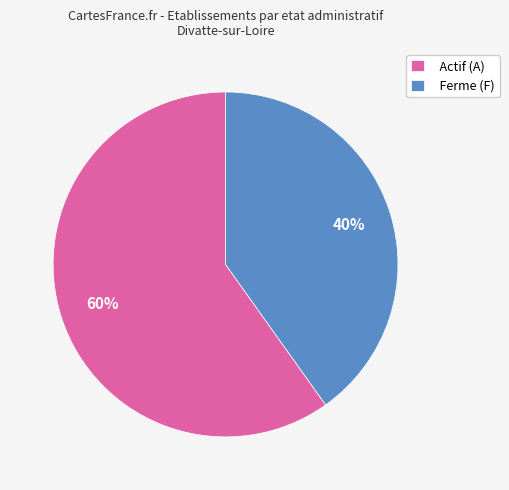

To the nearest percent, what is the difference between the largest and smallest slice percentages?

20%